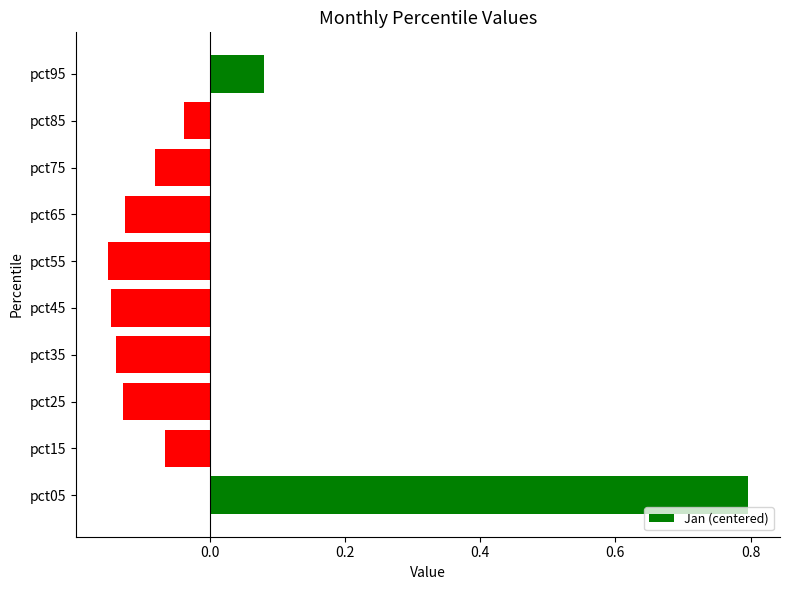

At which category does the chart reach its peak across all series?

pct05